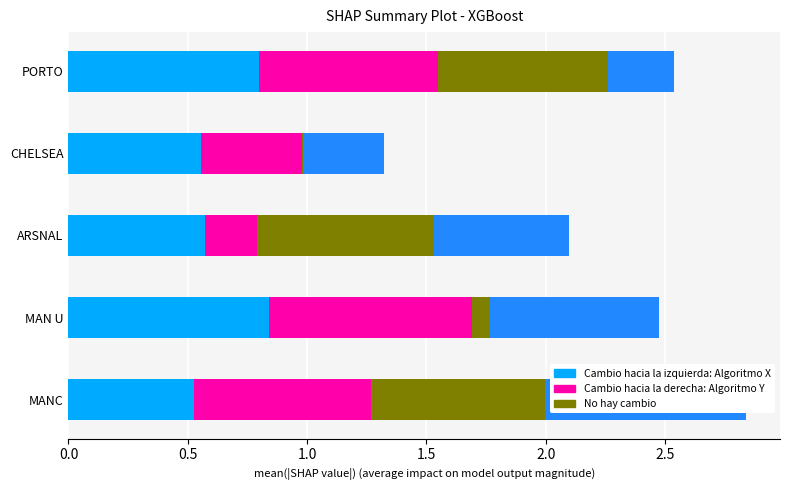

At which category does the chart reach its minimum across all series?

CHELSEA